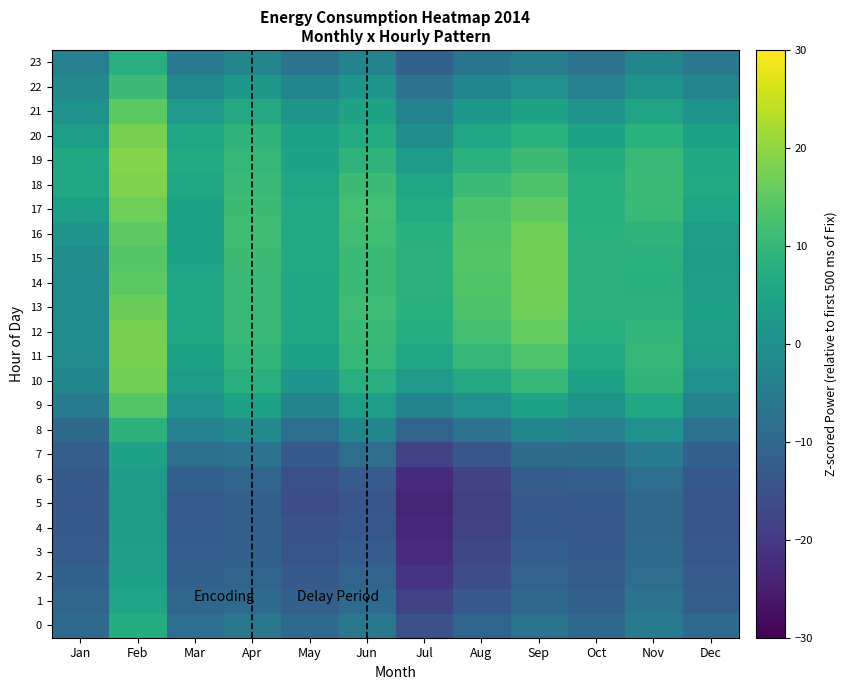

At which category does the chart reach its peak across all series?

Feb